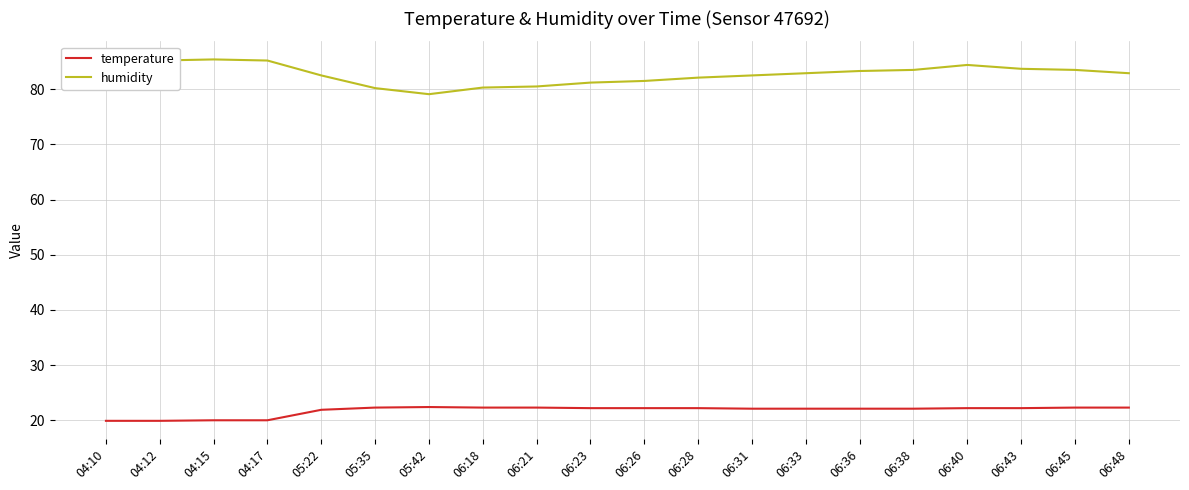

What is the minimum value shown in the chart?

19.9